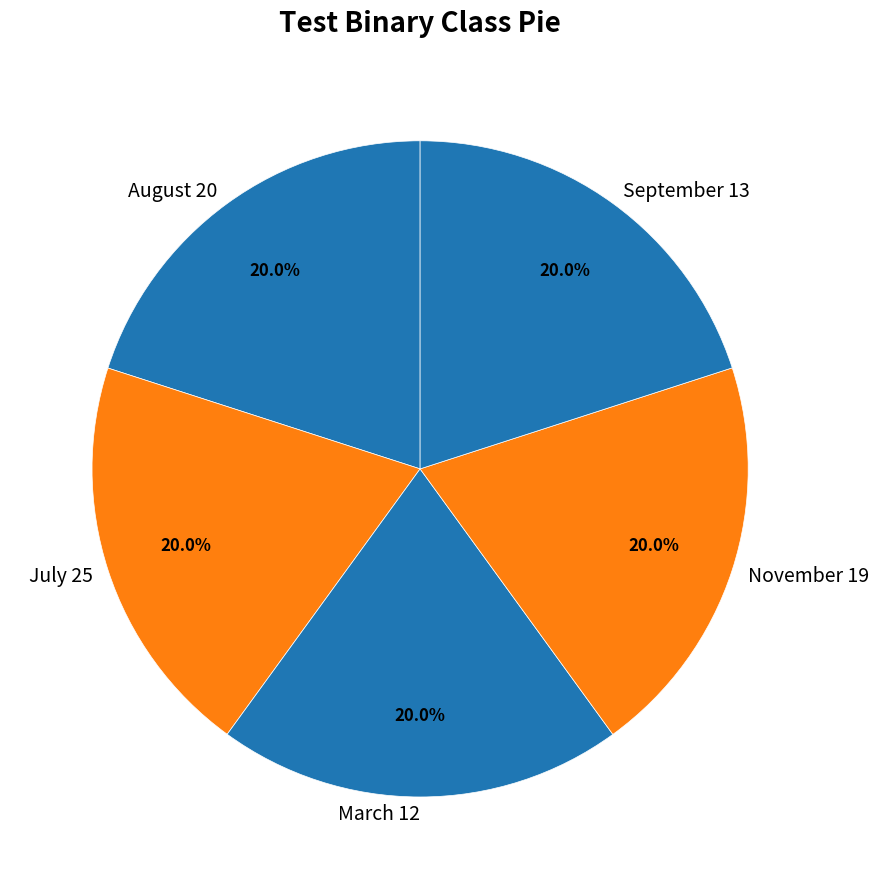

Combined, what portion of the pie is September 13 and March 12?

40.0%